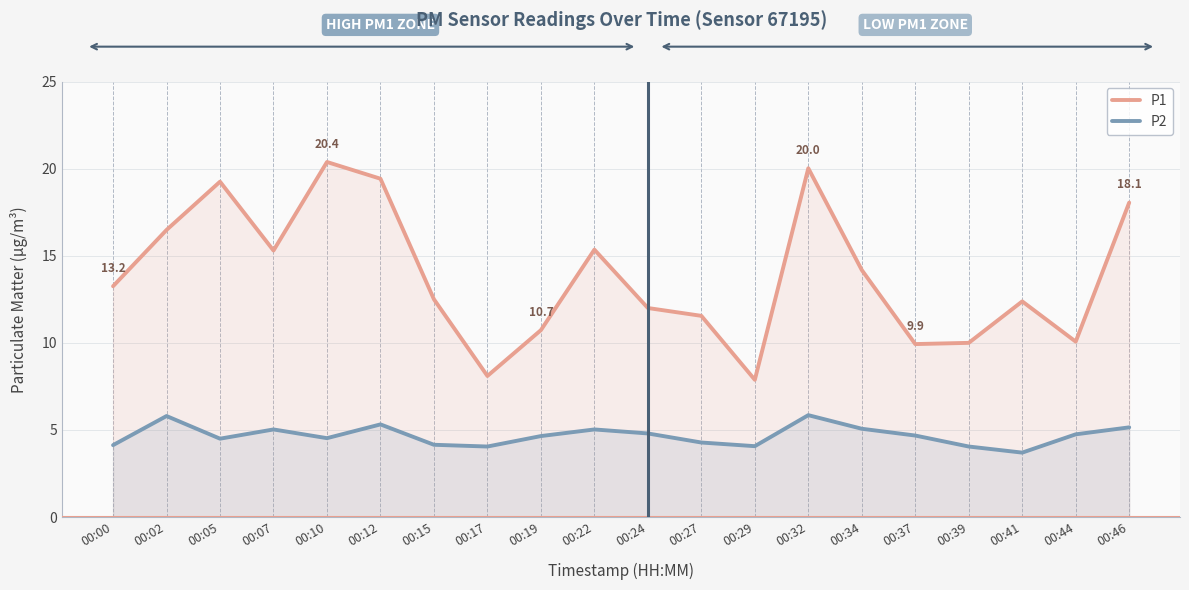

In P1, how many points are higher than both neighbors (excluding endpoints)?

5